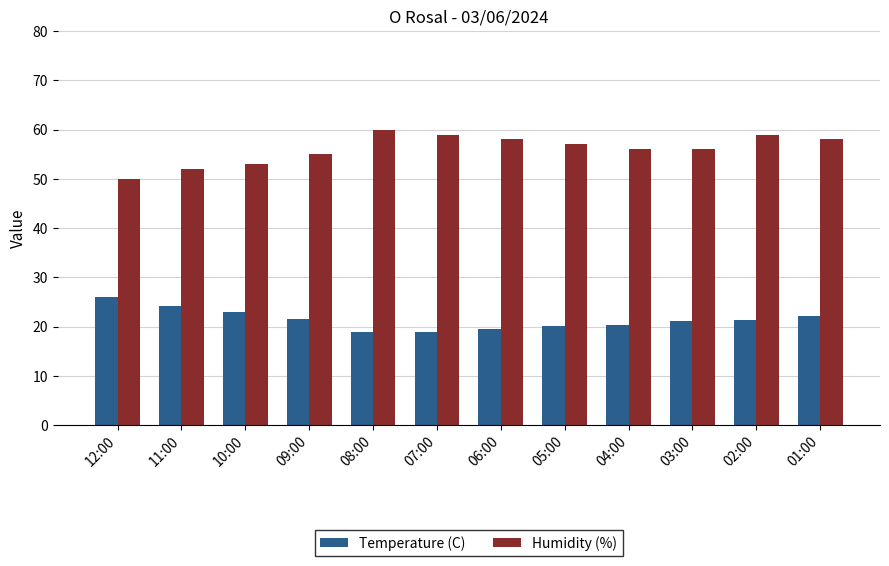

Is it true that Humidity (%) equals 53.0 at 10:00?

True